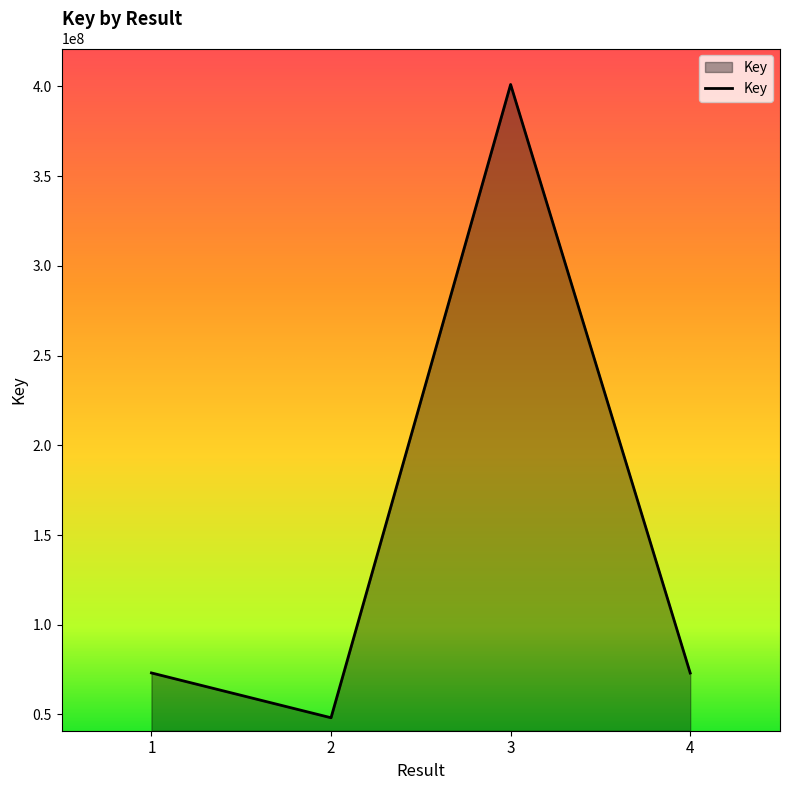

The value at 1 is 73146172. True or false?

True